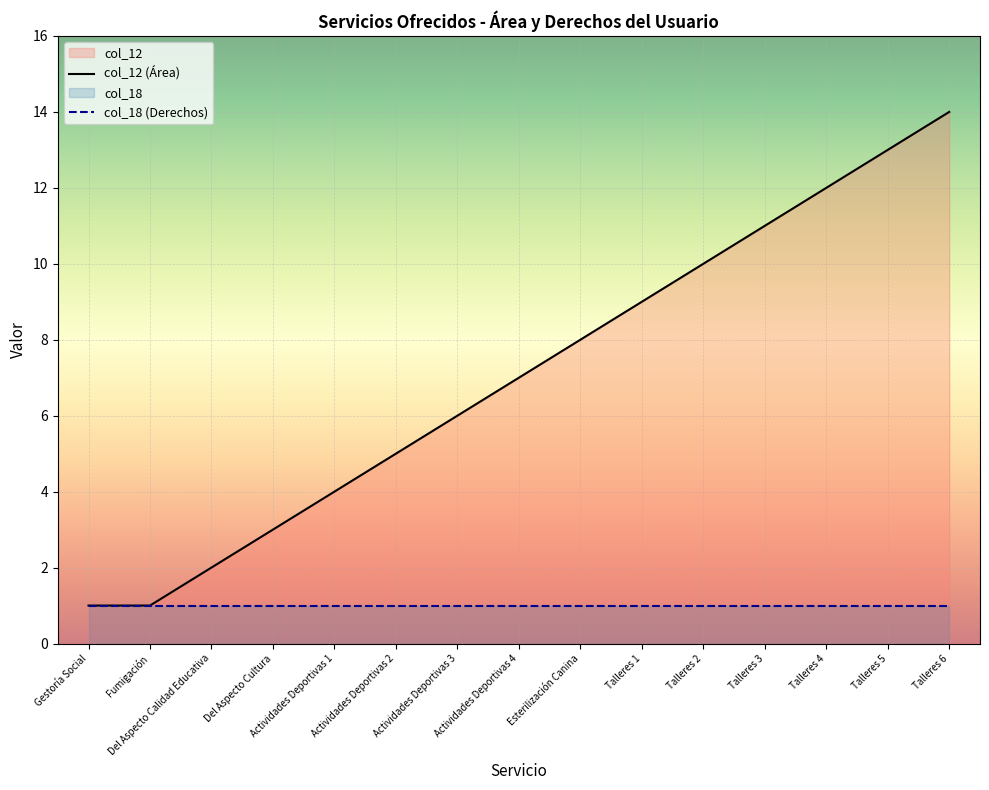

What is the sum of all values?

106